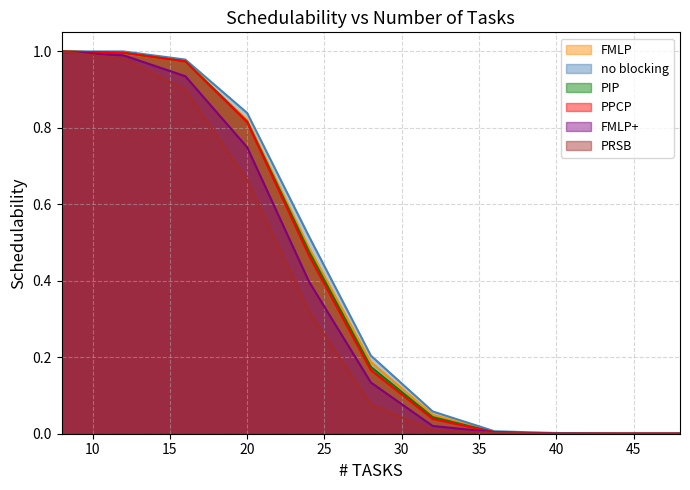

What is the difference between the maximum and minimum values in the PPCP series?

1.0